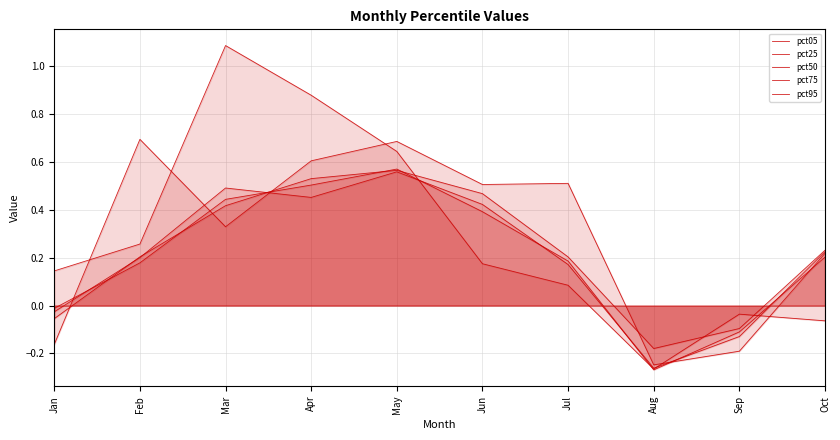

Read the pct05 value at Mar.

1.1